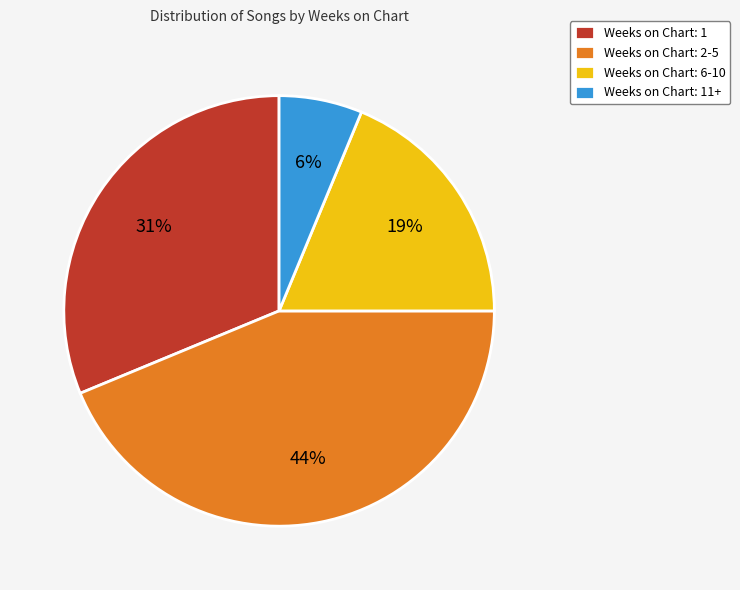

To the nearest percent, what percentage of the pie is Weeks on Chart: 6-10?

19%